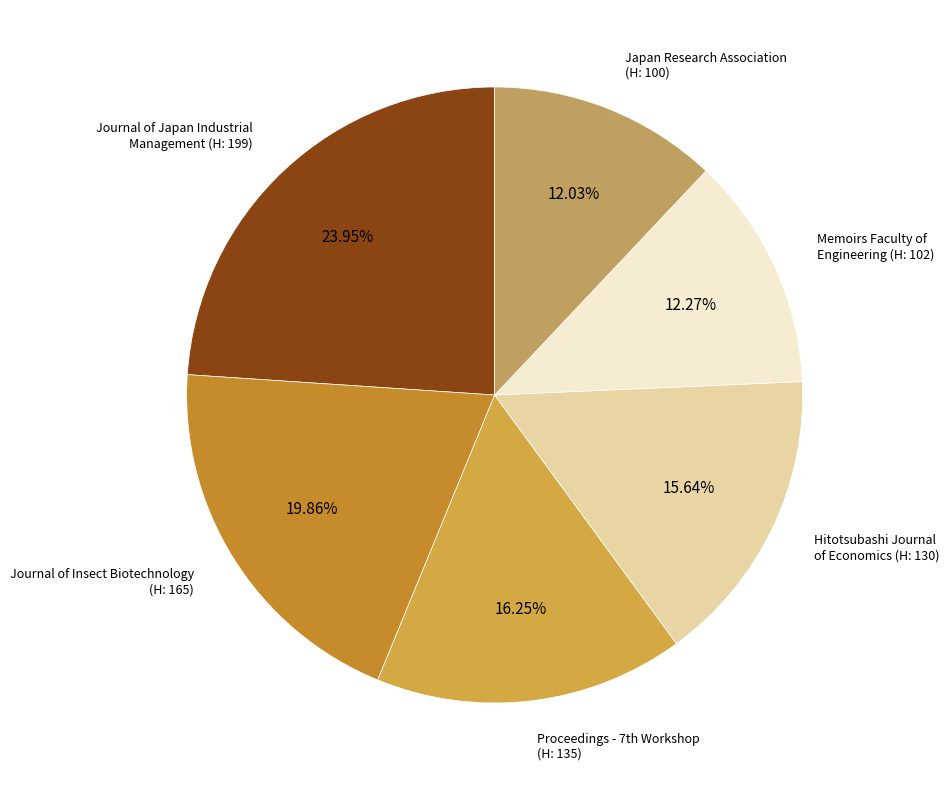

Is Memoirs Faculty of Engineering (H: 102) the majority of the pie?

No